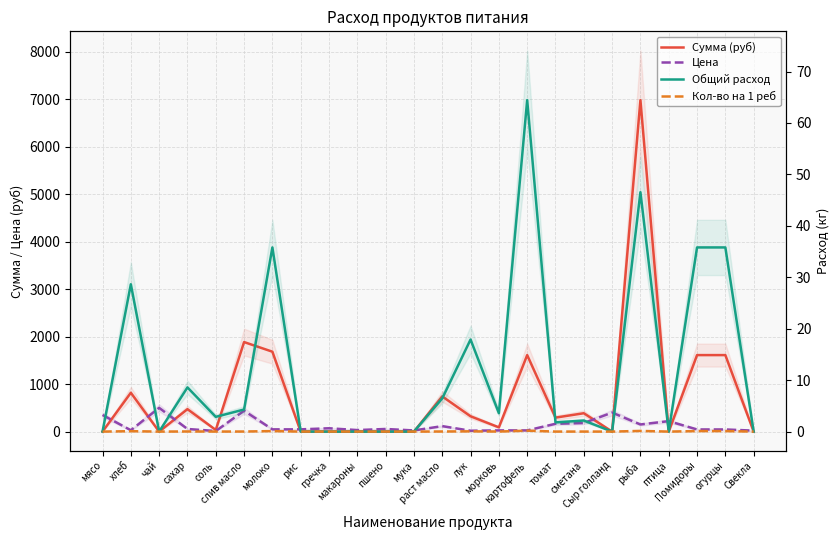

What is the sum of the Цена values at лук and сметана?

198.0